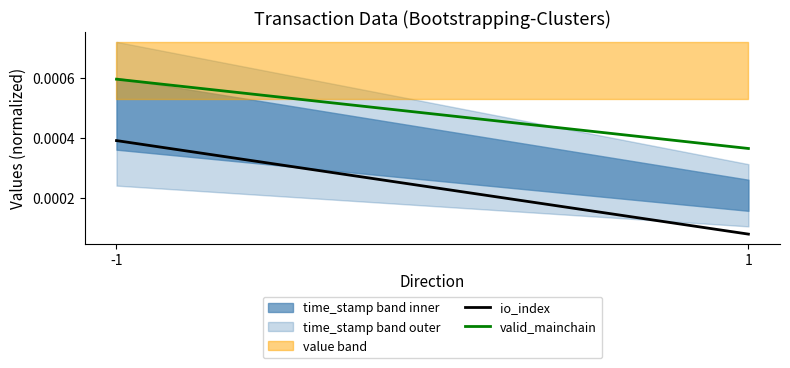

Is it true that io_index equals 0.0 at -1?

False